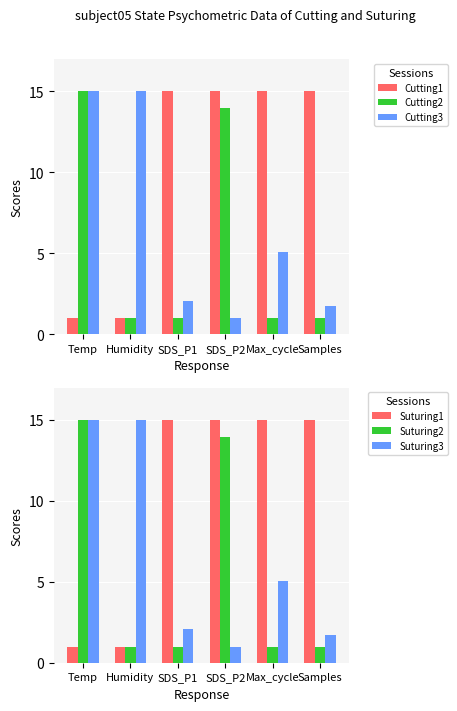

What is the sum of the Cutting2 values at Humidity and SDS_P1?

2.0